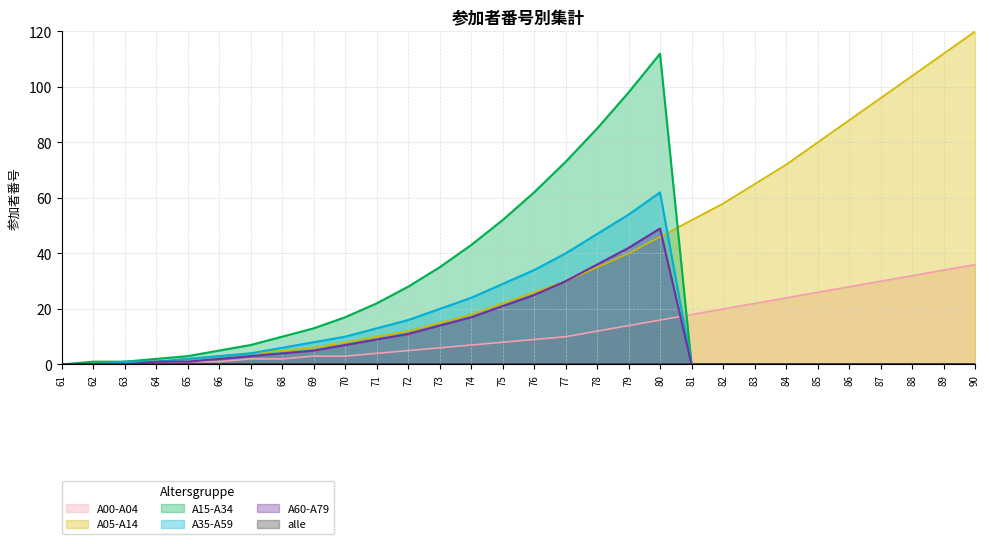

Which category has the lowest value across all series?

61